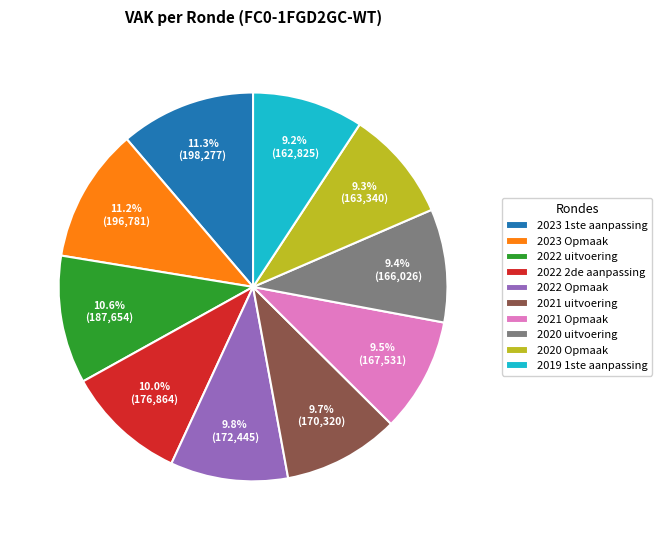

What percentage is the 2021 uitvoering slice, to the nearest percent?

10%